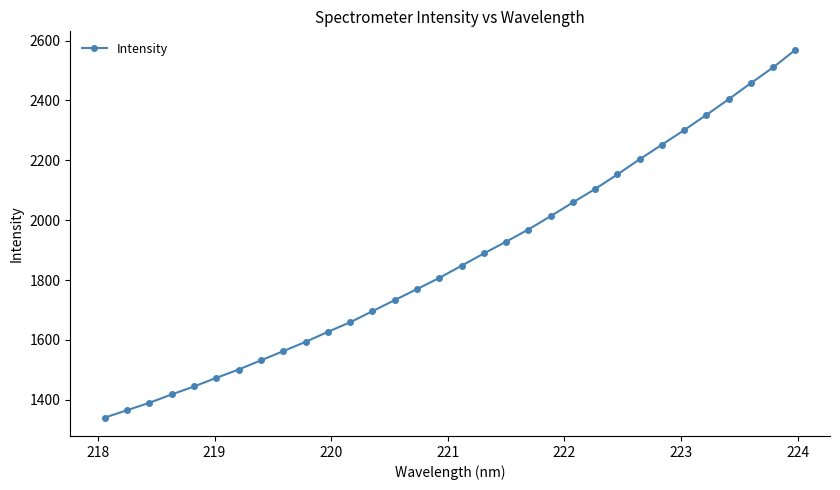

What is the difference between the maximum and minimum values?

1229.1